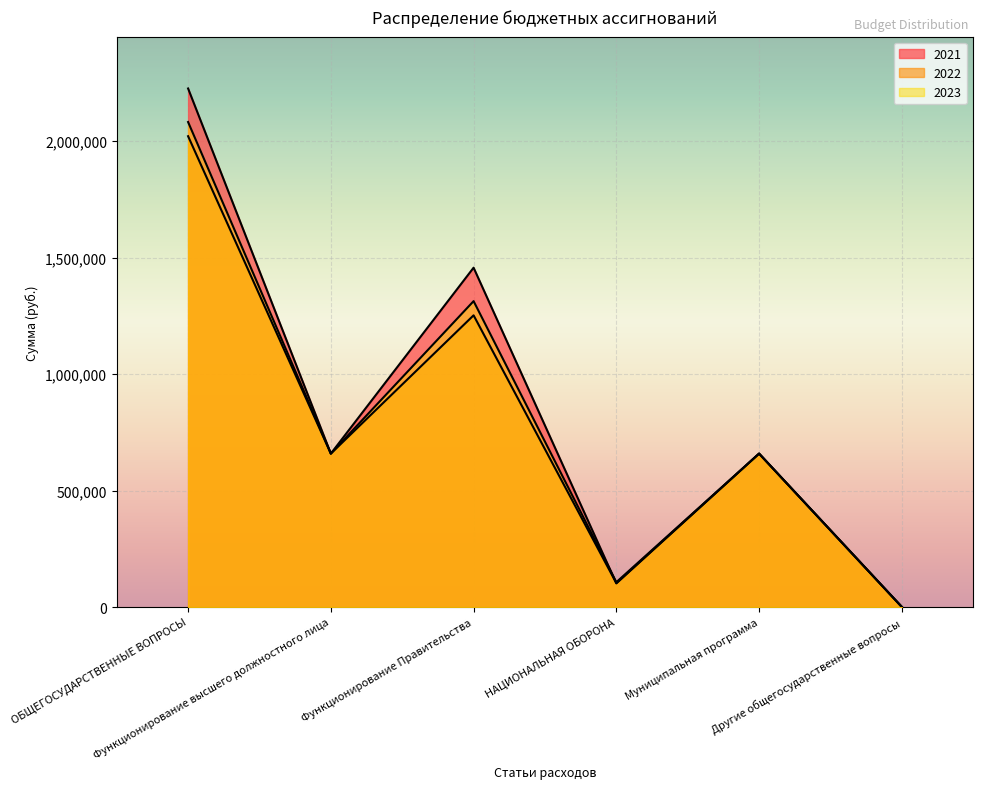

Rank the categories by 2021 value from highest to lowest.

ОБЩЕГОСУДАРСТВЕННЫЕ ВОПРОСЫ, Функционирование Правительства, Функционирование высшего должностного лица, Муниципальная программа, НАЦИОНАЛЬНАЯ ОБОРОНА, Другие общегосударственные вопросы